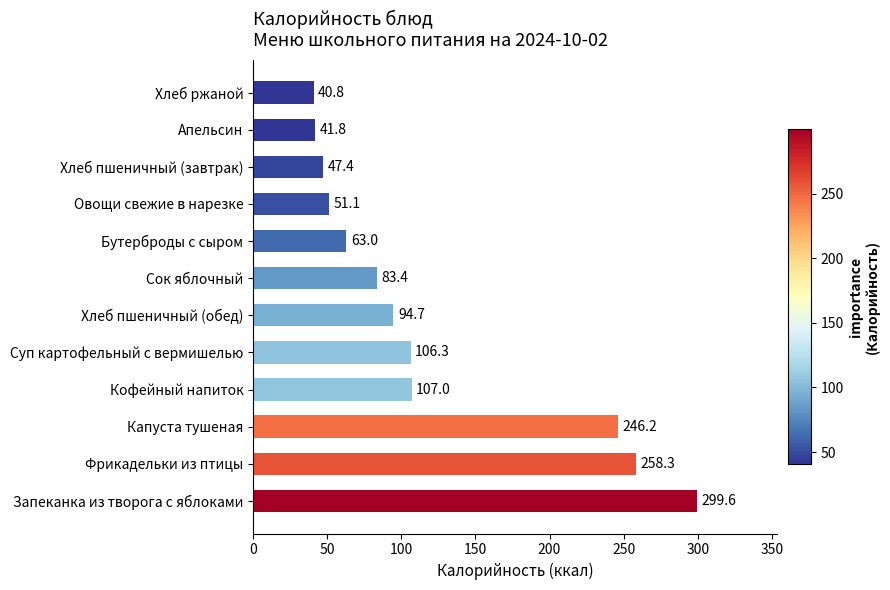

How many values are below 94?

6